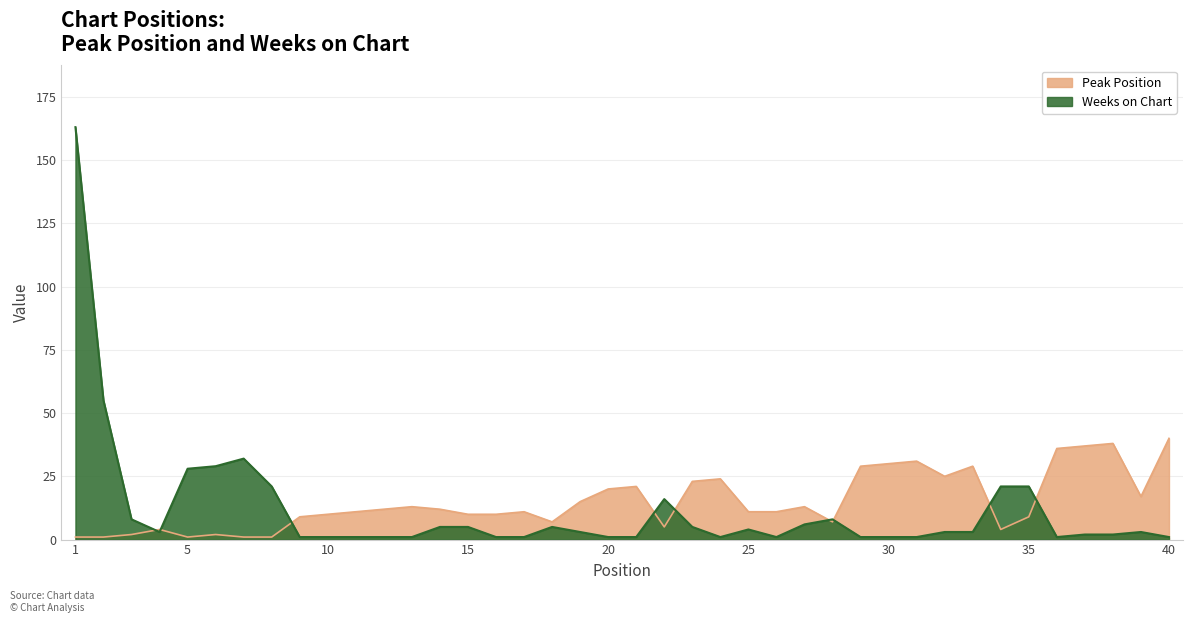

Reading right to left, what are all the values shown in this chart?

Peak Position: 40=40	39=17	38=38	37=37	36=36	35=9	34=4	33=29	32=25	31=31	30=30	29=29	28=7	27=13	26=11	25=11	24=24	23=23	22=5	21=21	20=20	19=15	18=7	17=11	16=10	15=10	14=12	13=13	12=12	11=11	10=10	9=9	8=1	7=1	6=2	5=1	4=4	3=2	2=1	1=1
Weeks on Chart: 40=1	39=3	38=2	37=2	36=1	35=21	34=21	33=3	32=3	31=1	30=1	29=1	28=8	27=6	26=1	25=4	24=1	23=5	22=16	21=1	20=1	19=3	18=5	17=1	16=1	15=5	14=5	13=1	12=1	11=1	10=1	9=1	8=21	7=32	6=29	5=28	4=3	3=8	2=55	1=163